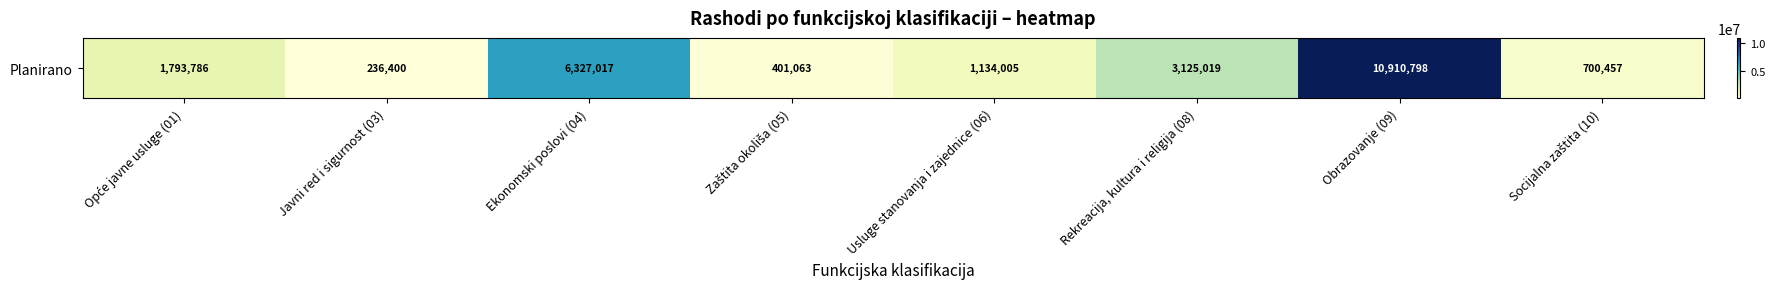

At which label is the value closest to 5573598?

Ekonomski poslovi (04)